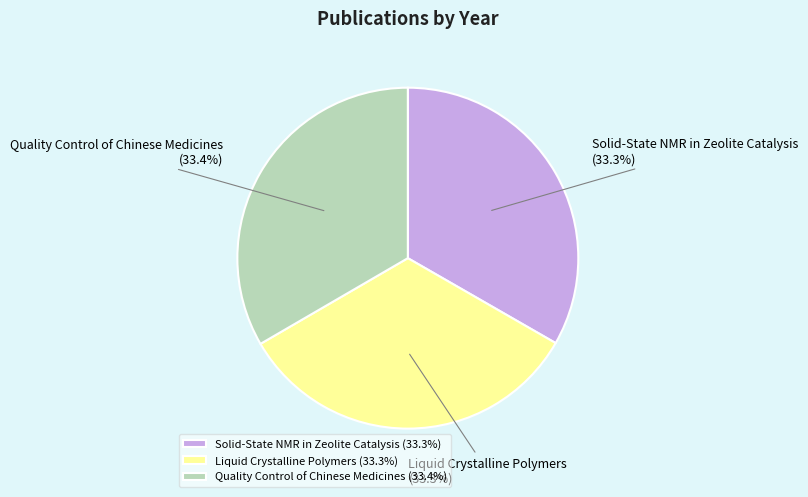

Approximately how many times larger is the value at Liquid Crystalline Polymers compared to Quality Control of Chinese Medicines?

1.0